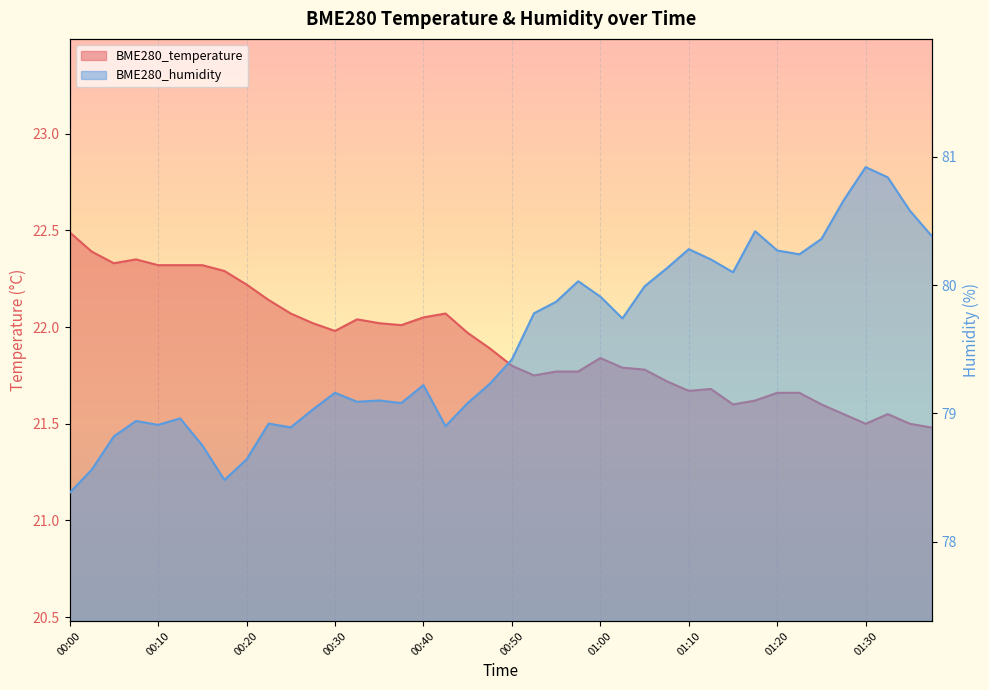

How many interior local valleys does the BME280_humidity series have?

9